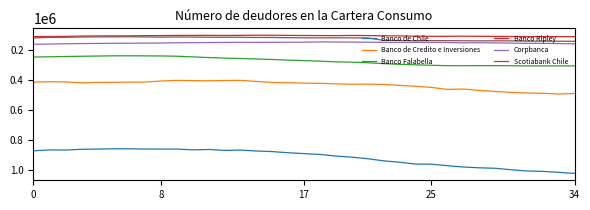

What is the difference between the maximum and minimum values in the Banco Ripley series?

9562